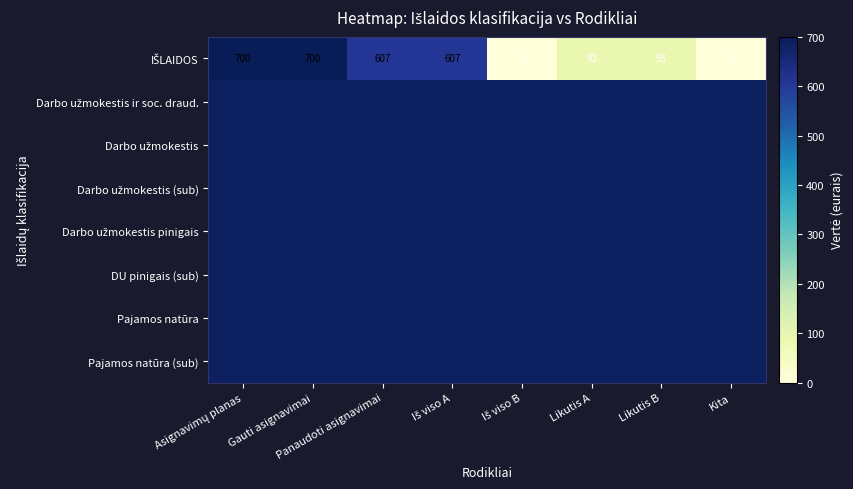

Is the value of DU pinigais (sub) at Panaudoti asignavimai greater than the value of Darbo užmokestis ir soc. draud. at Likutis A?

No